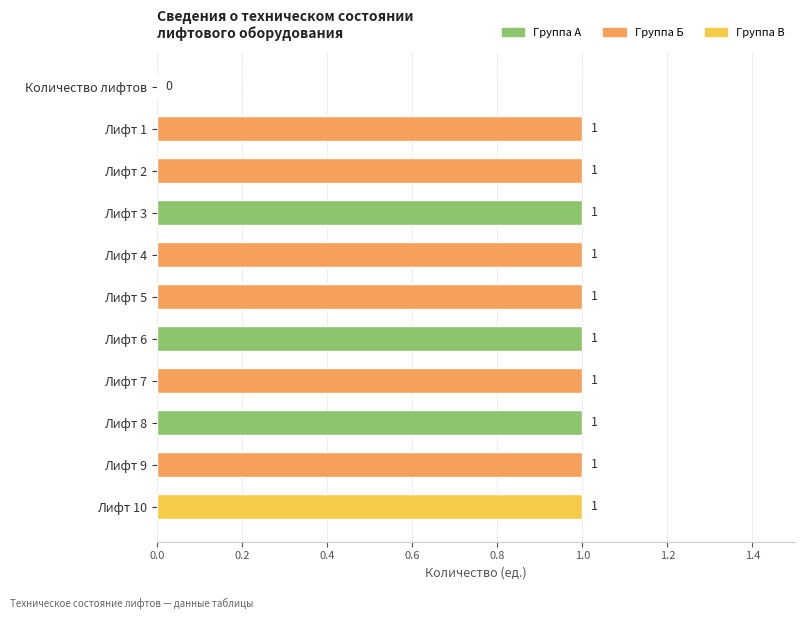

Are the bars horizontal?

Yes